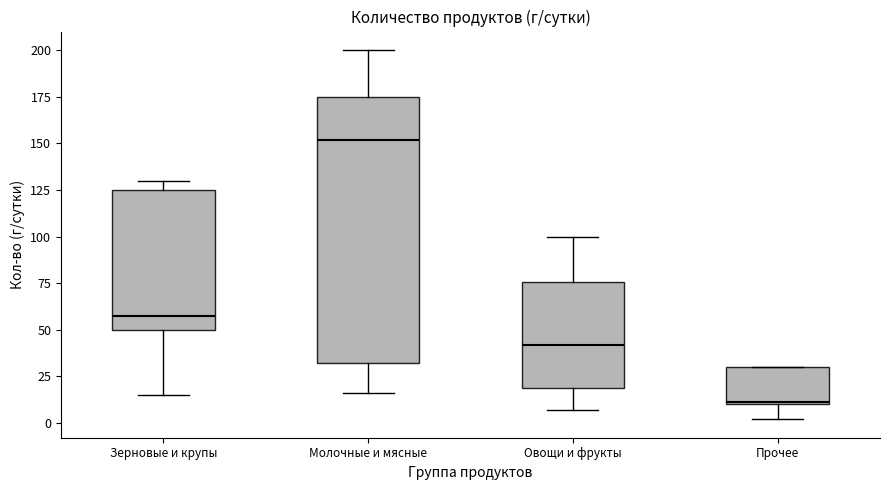

Comparing the boxes themselves (not the whiskers), which one is the tallest?

Молочные и мясные